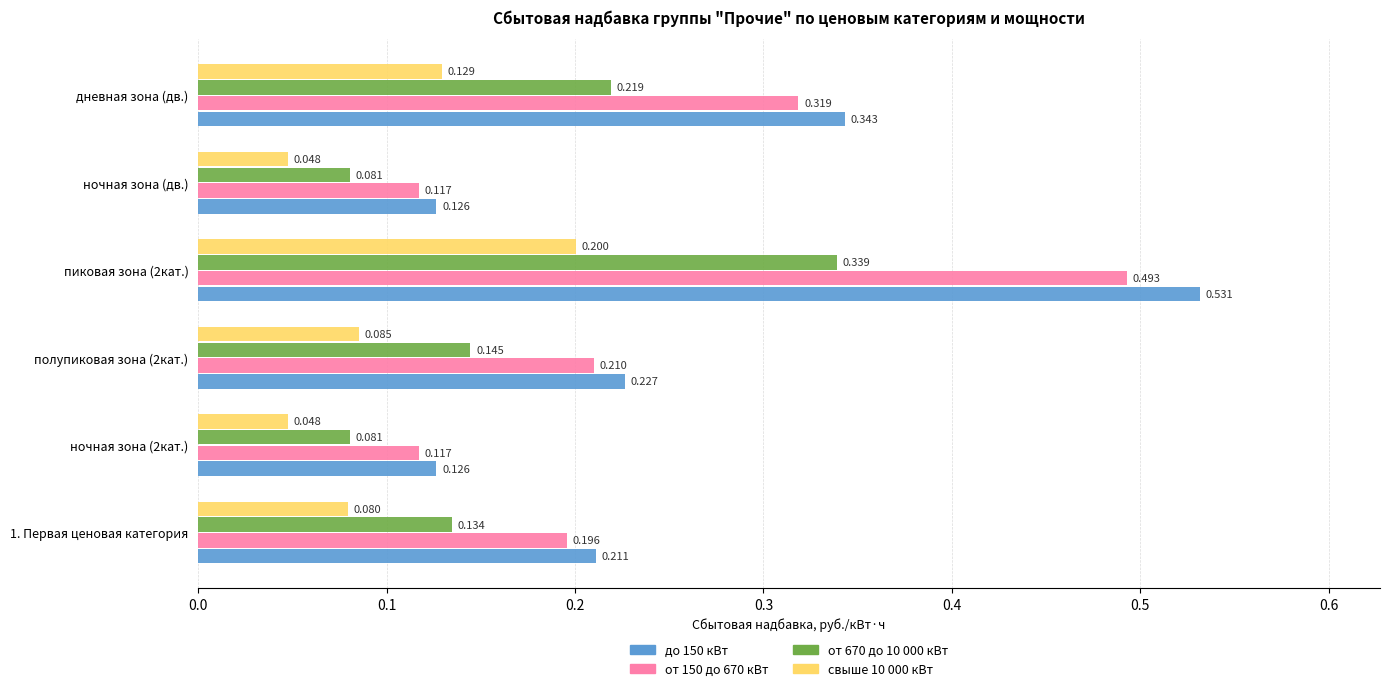

Is the value of от 670 до 10 000 кВт at пиковая зона (2кат.) greater than the value of от 150 до 670 кВт at пиковая зона (2кат.)?

No